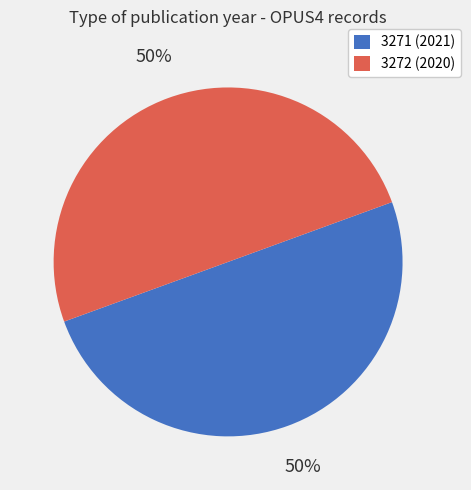

To the nearest percent, what percentage of the pie is 3272?

50%